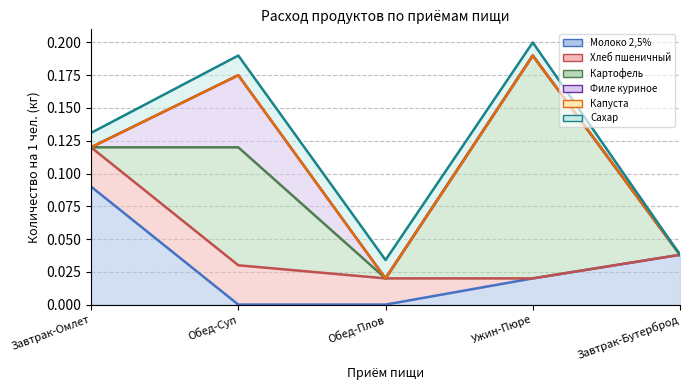

Which series has the widest spread of values?

Картофель